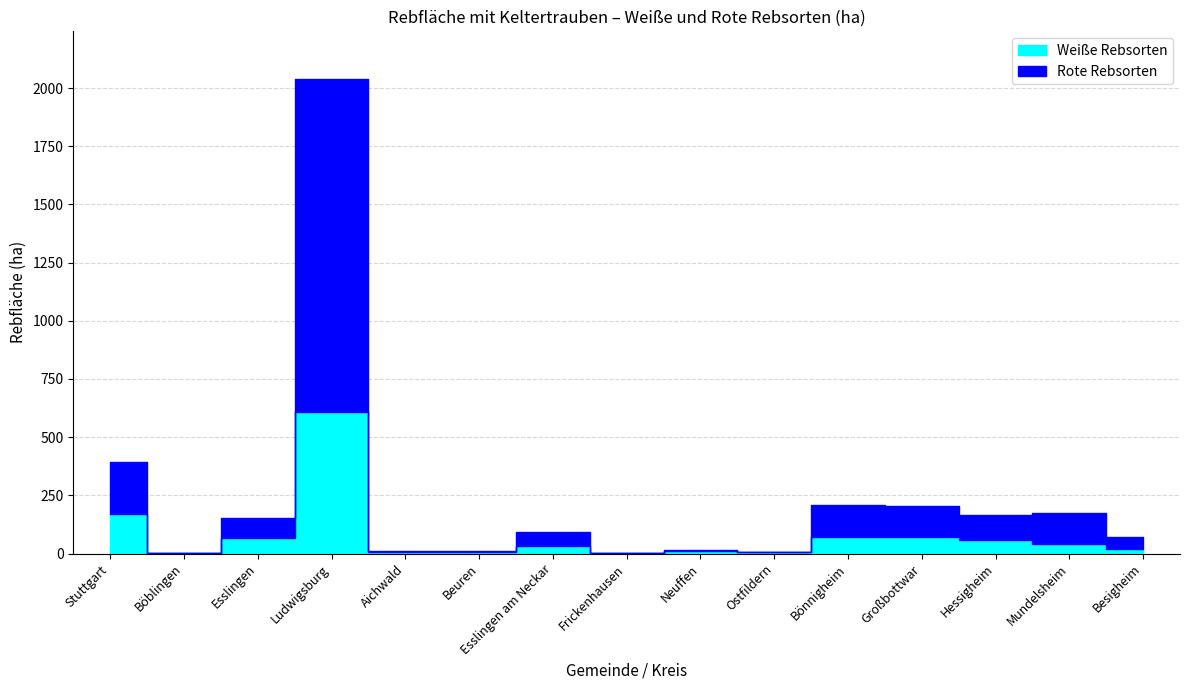

At how many categories does at least one series exceed 5?

12